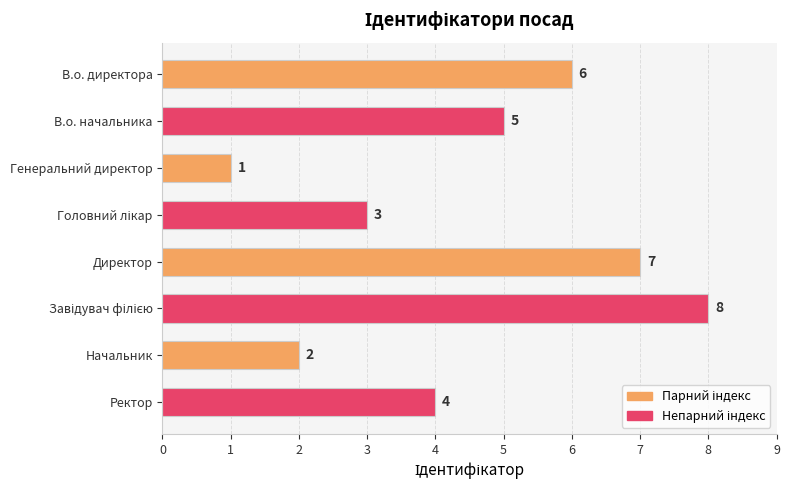

At which category does the chart reach its minimum across all series?

Генеральний директор